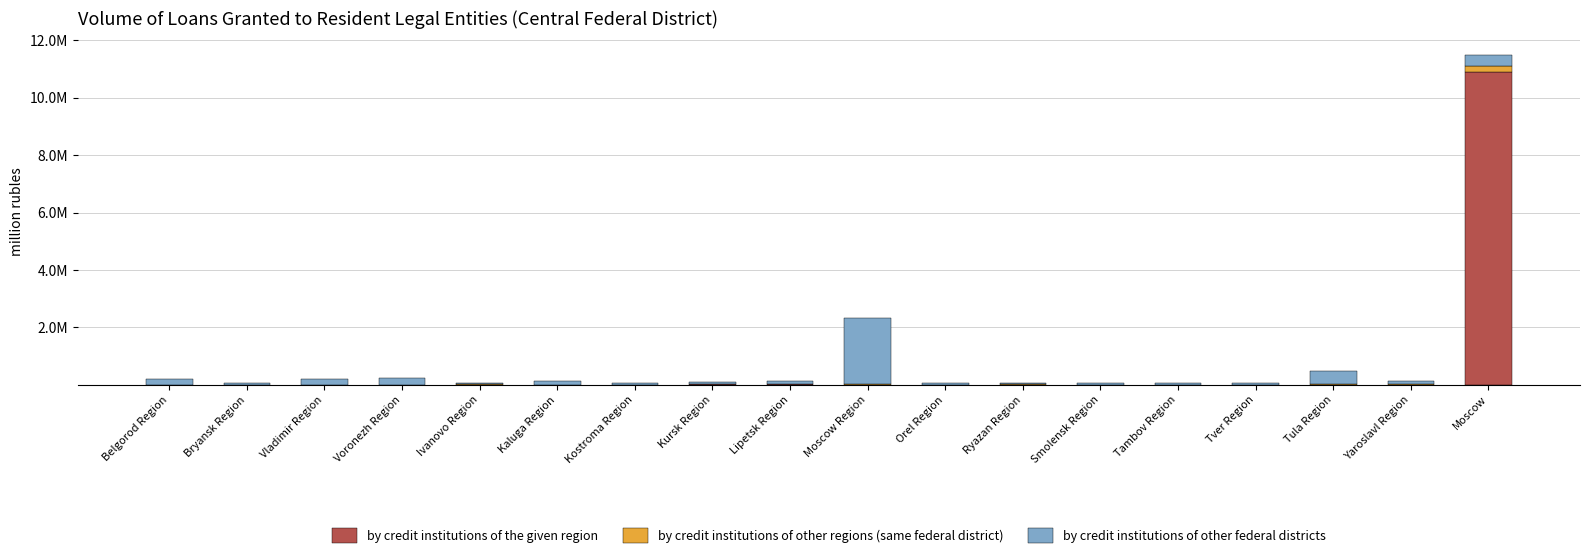

What is the average value of the by credit institutions of other regions (same federal district) series?

17466